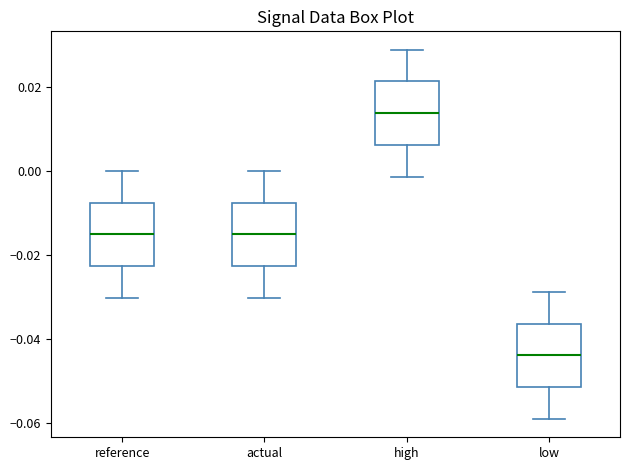

Reading left to right, read every box against the y-axis: the position of its median line, the range the box covers, and the ends of its whiskers. The values are not printed on the chart, so give them approximately, as read against the axis.

reference: median -0.016, box -0.022 to -0.008, whiskers -0.030 to 0.000
actual: median -0.016, box -0.022 to -0.008, whiskers -0.030 to 0.000
high: median 0.014, box 0.006 to 0.022, whiskers -0.002 to 0.028
low: median -0.044, box -0.052 to -0.036, whiskers -0.058 to -0.028